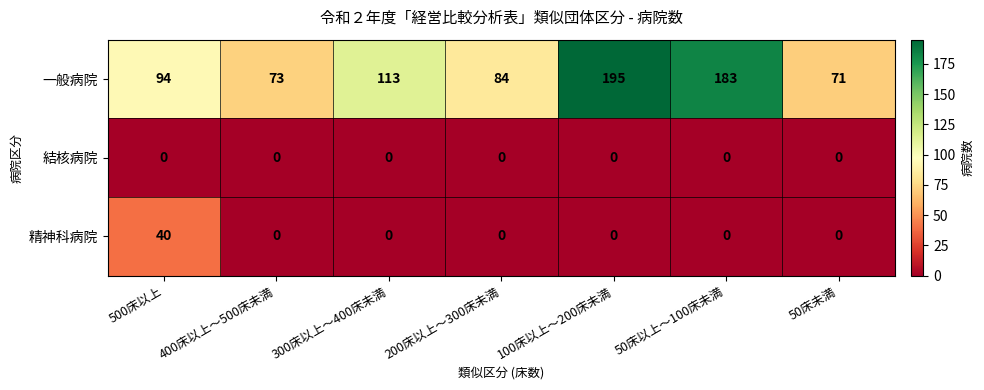

Which category has the highest value across all series?

100床以上～200床未満